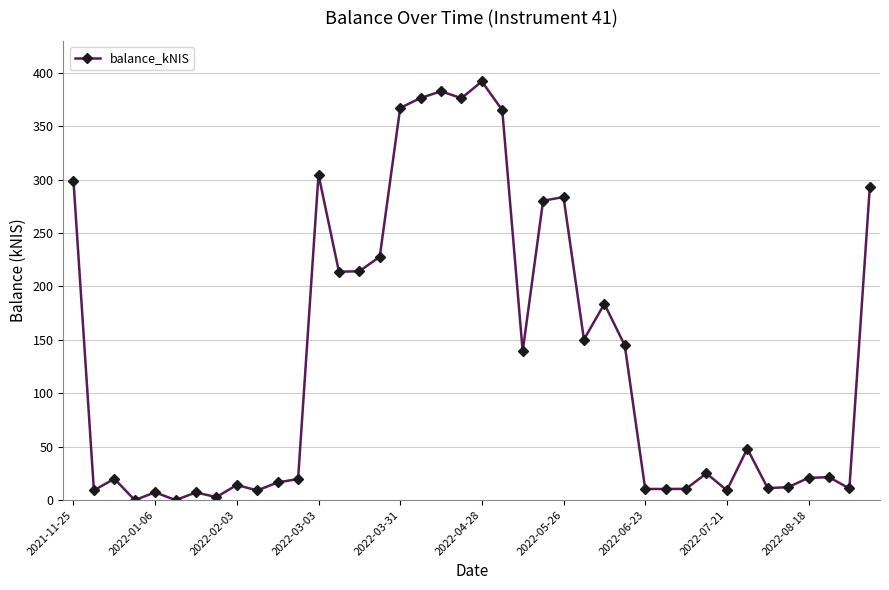

What is the value of the 33rd point from the left?

9.1